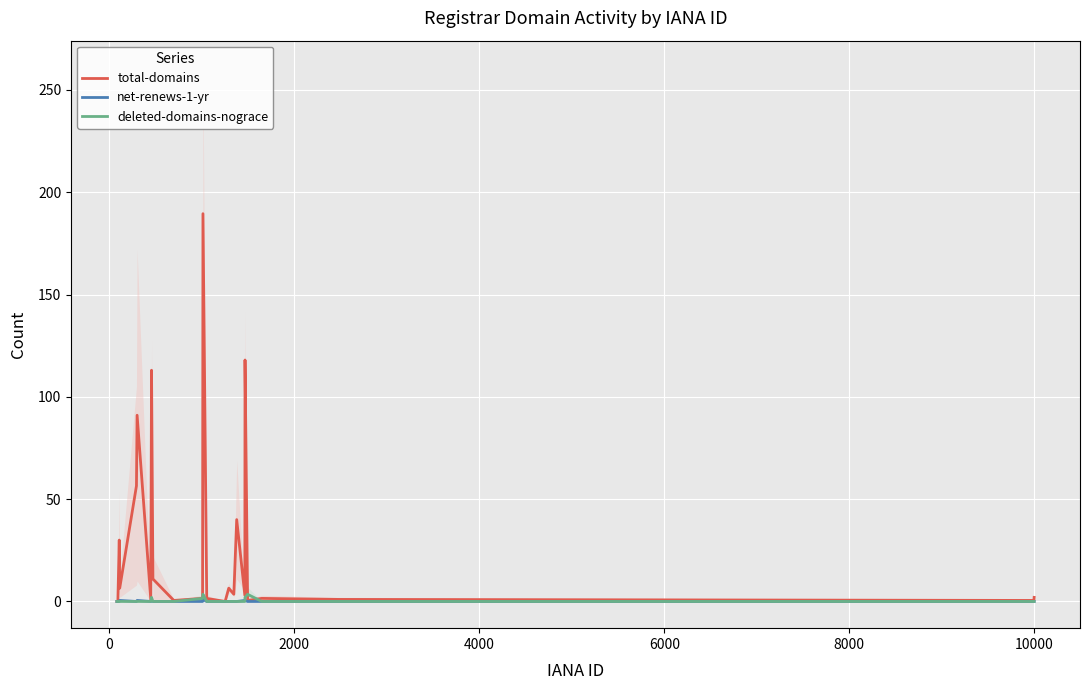

True or false: deleted-domains-nograce and net-renews-1-yr intersect in this chart.

True